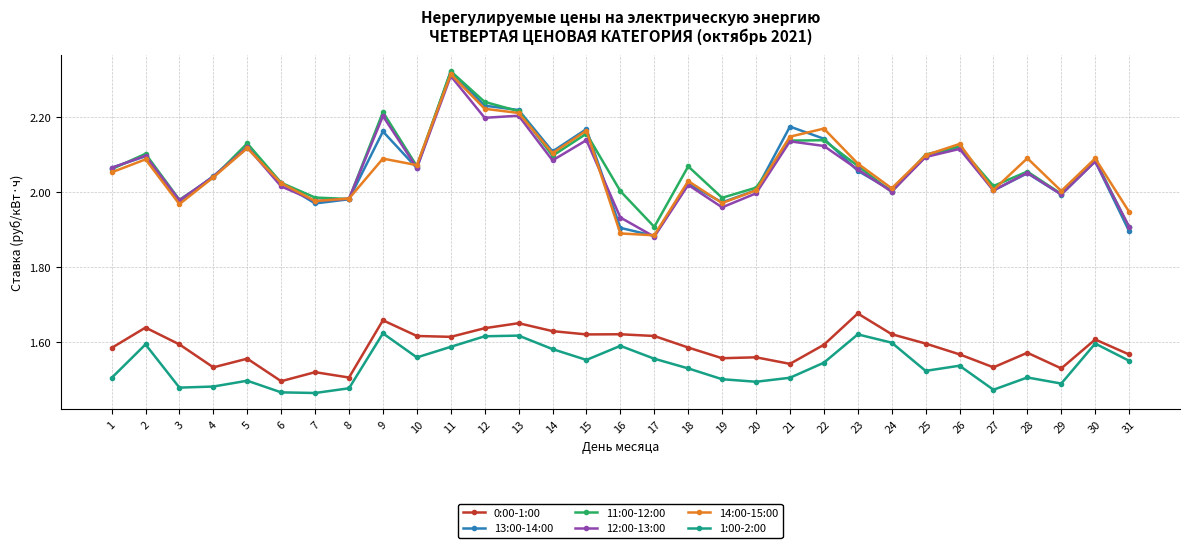

What are all the series names shown in the legend?

0:00-1:00, 13:00-14:00, 11:00-12:00, 12:00-13:00, 14:00-15:00, 1:00-2:00